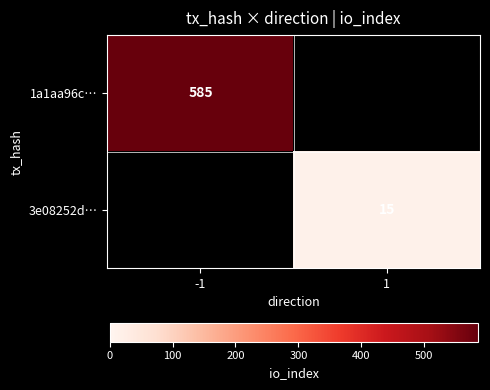

Is it true that 1a1aa96c… equals 770 at -1?

False